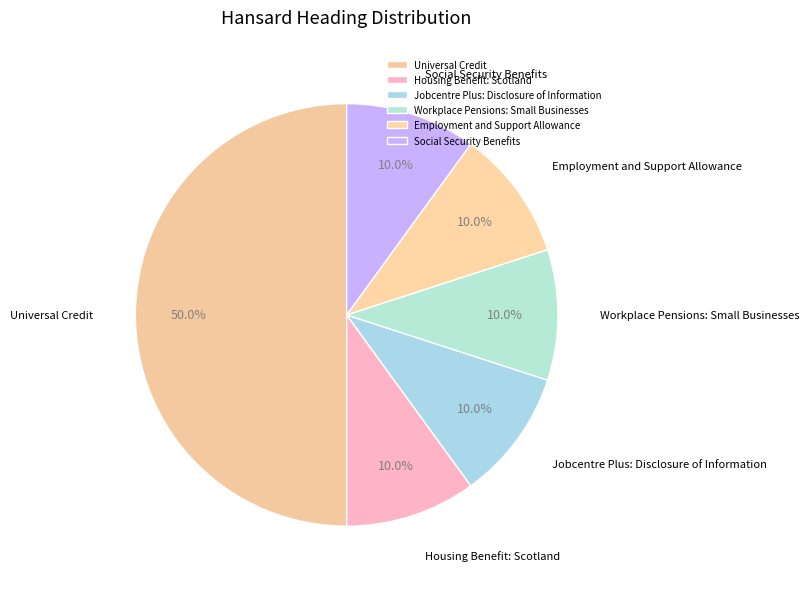

Between Housing Benefit: Scotland and Universal Credit, which is larger?

Universal Credit